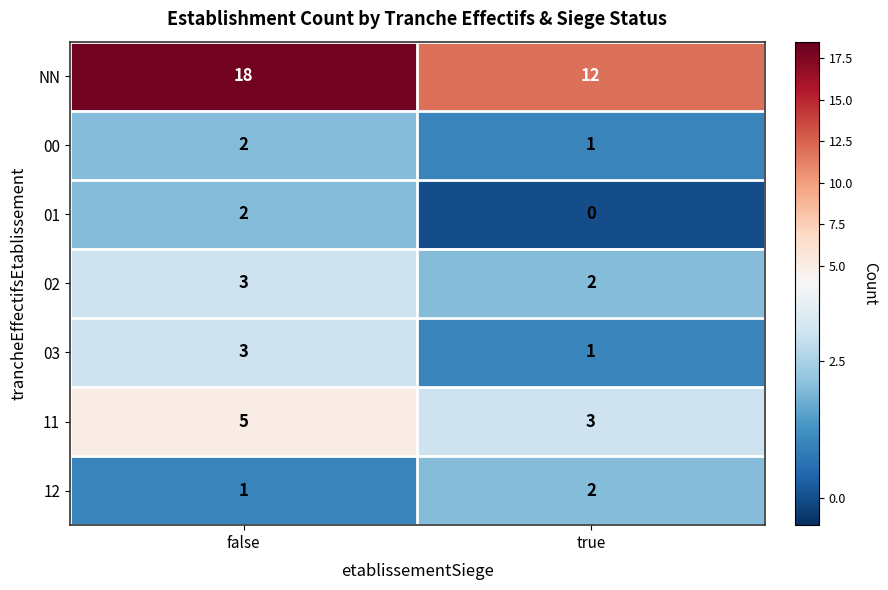

Reading left to right, what are all the values shown in this chart?

NN: false=18	true=12
00: false=2	true=1
01: false=2	true=0
02: false=3	true=2
03: false=3	true=1
11: false=5	true=3
12: false=1	true=2